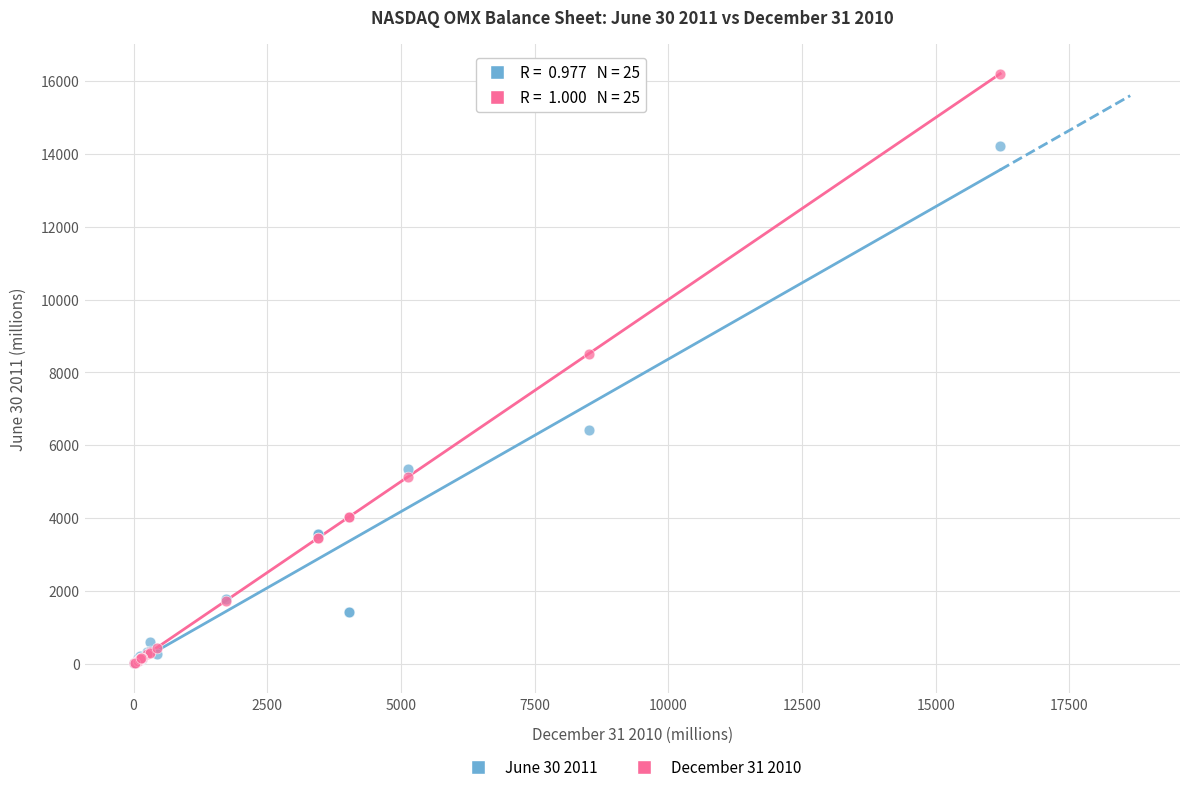

Across all series, what Y value is closest to 8110?

8510